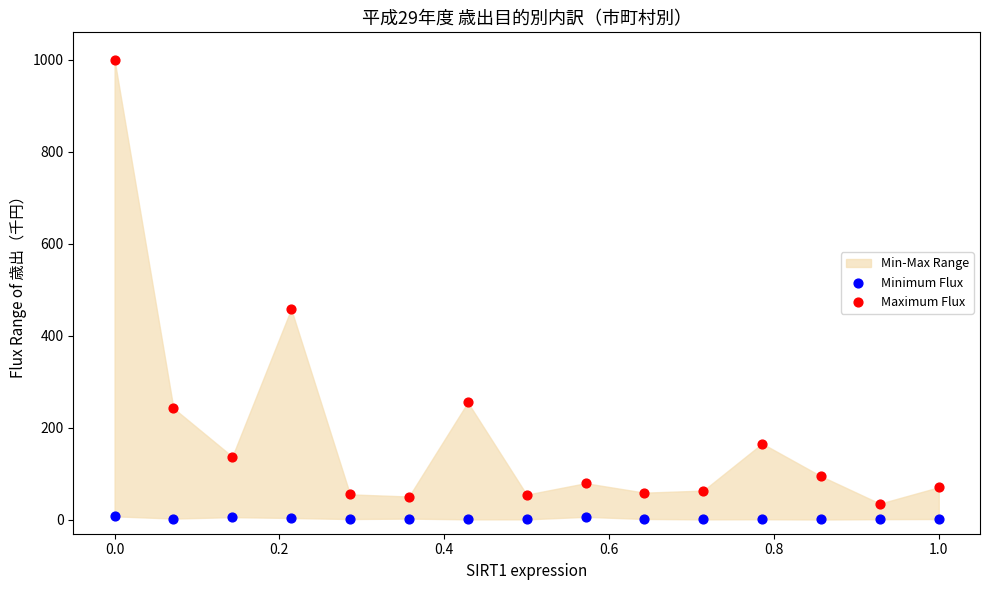

What is the X range (max minus min) for the scatter plot?

1.0